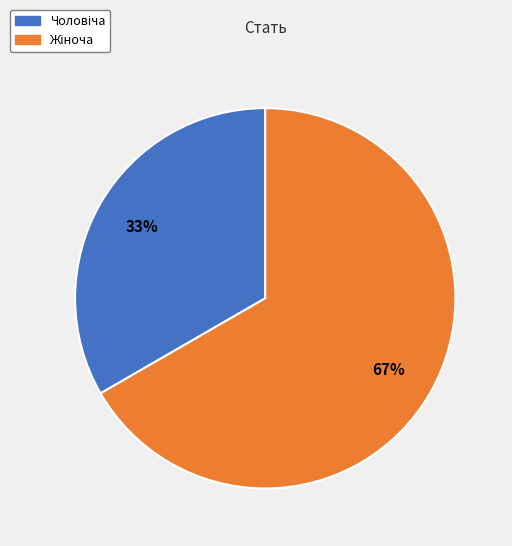

Does any single category account for the majority?

Yes